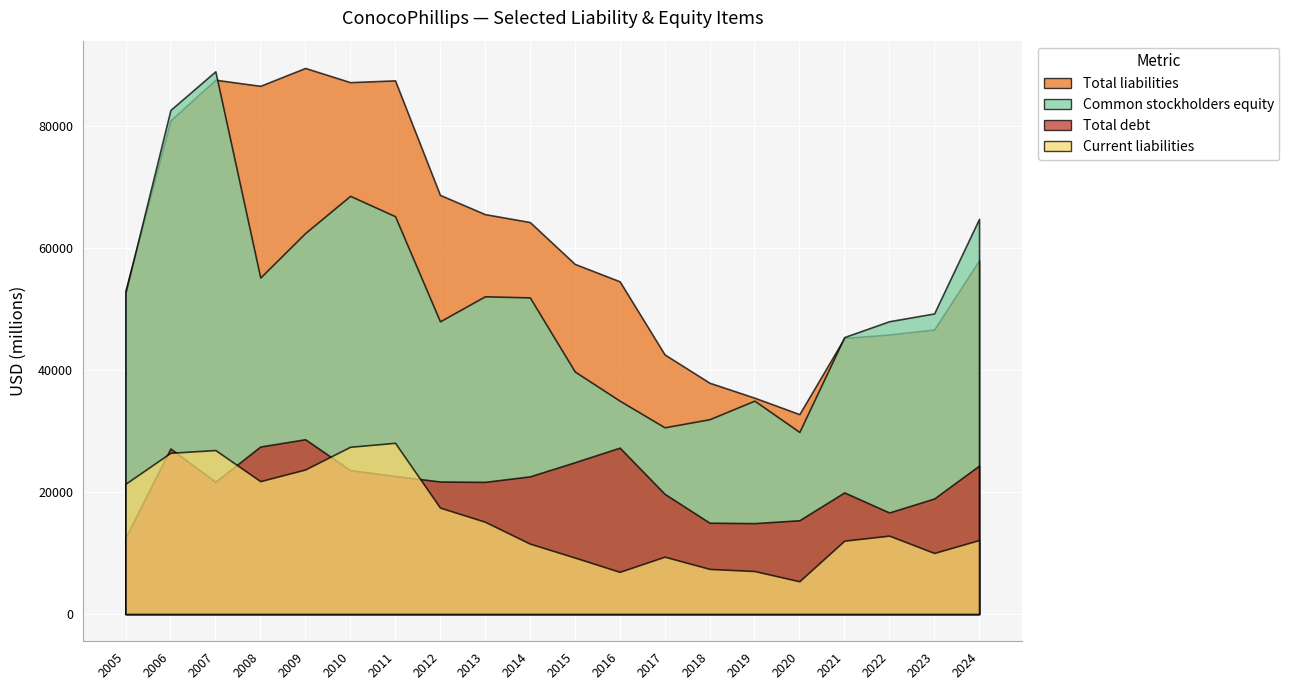

What are all the series names shown in the legend?

Current liabilities, Total liabilities, Total debt, Common stockholders equity